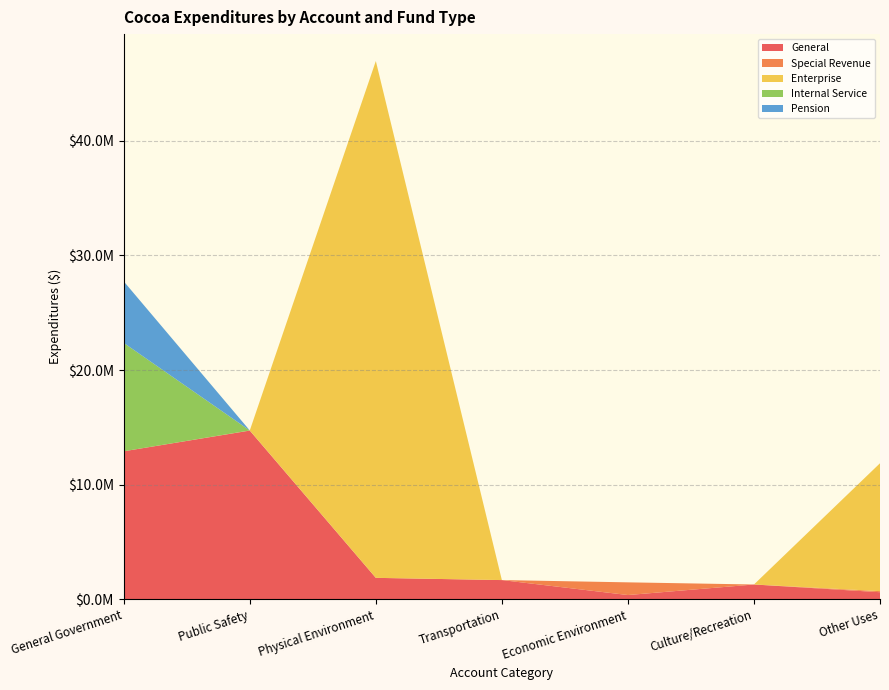

Reading right to left, extract all data points from this chart.

General: 621682	1295548	375521	1680309	1874532	14718432	12913918
Special Revenue: 94476	0	1106992	0	0	8871	0
Enterprise: 11153422	0	0	0	45076499	2260	0
Internal Service: 0	0	0	0	0	0	9451422
Pension: 0	0	0	0	0	0	5365970